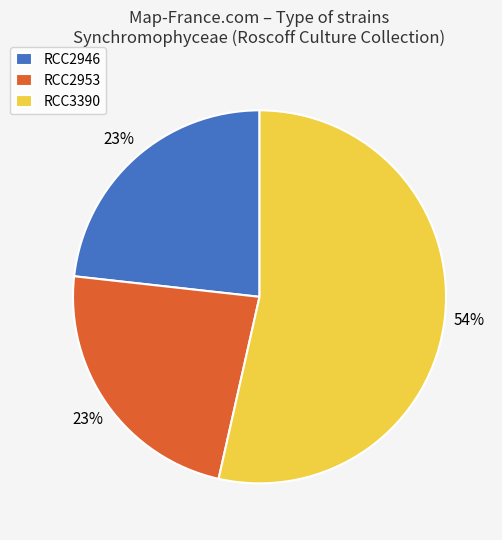

Approximately how many times larger is the value at RCC2946 compared to RCC2953?

1.0